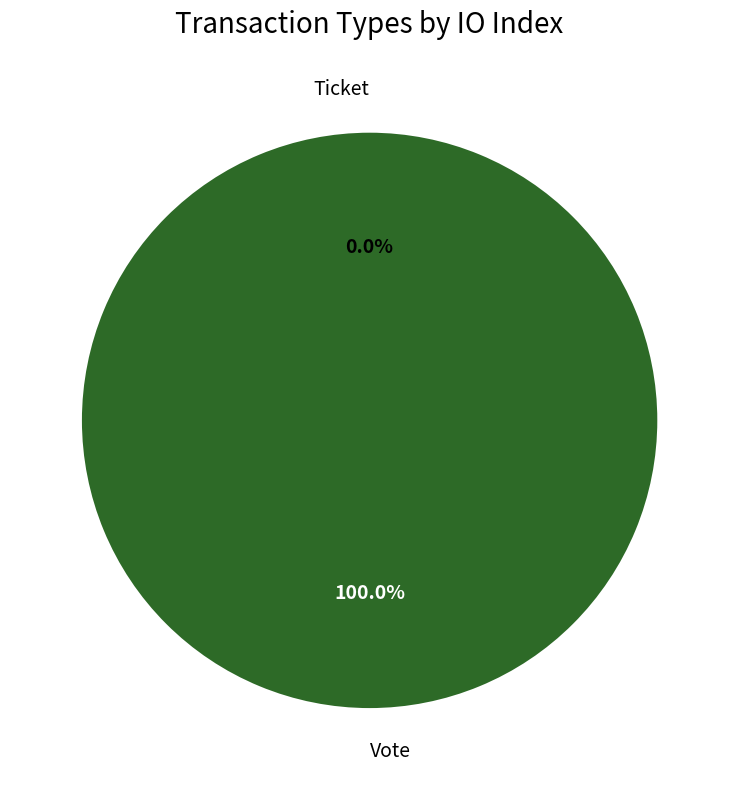

How many slices are in this pie chart?

2